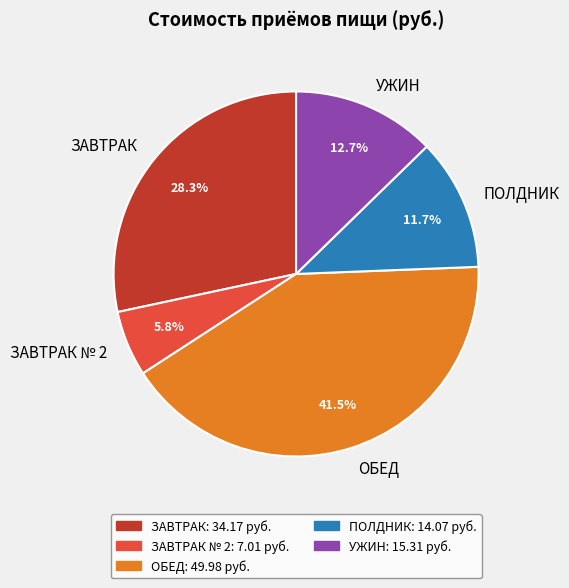

Rank the categories by value from highest to lowest.

ОБЕД, ЗАВТРАК, УЖИН, ПОЛДНИК, ЗАВТРАК № 2